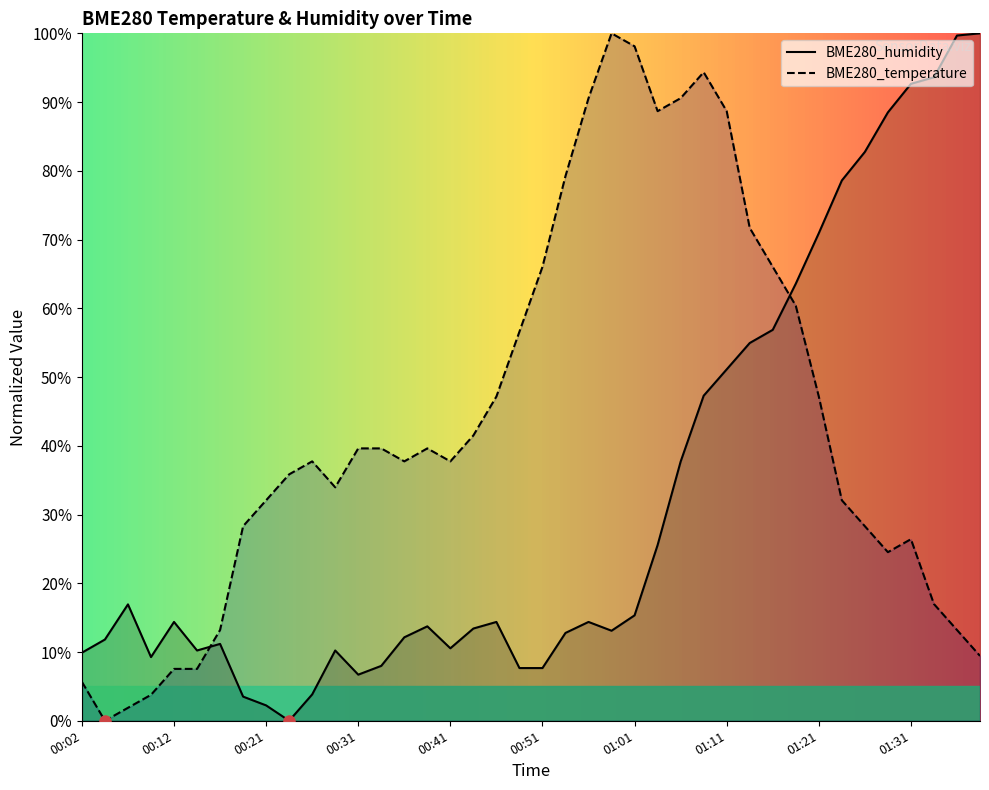

Is it true that BME280_humidity equals 62.5 at 01:06?

False